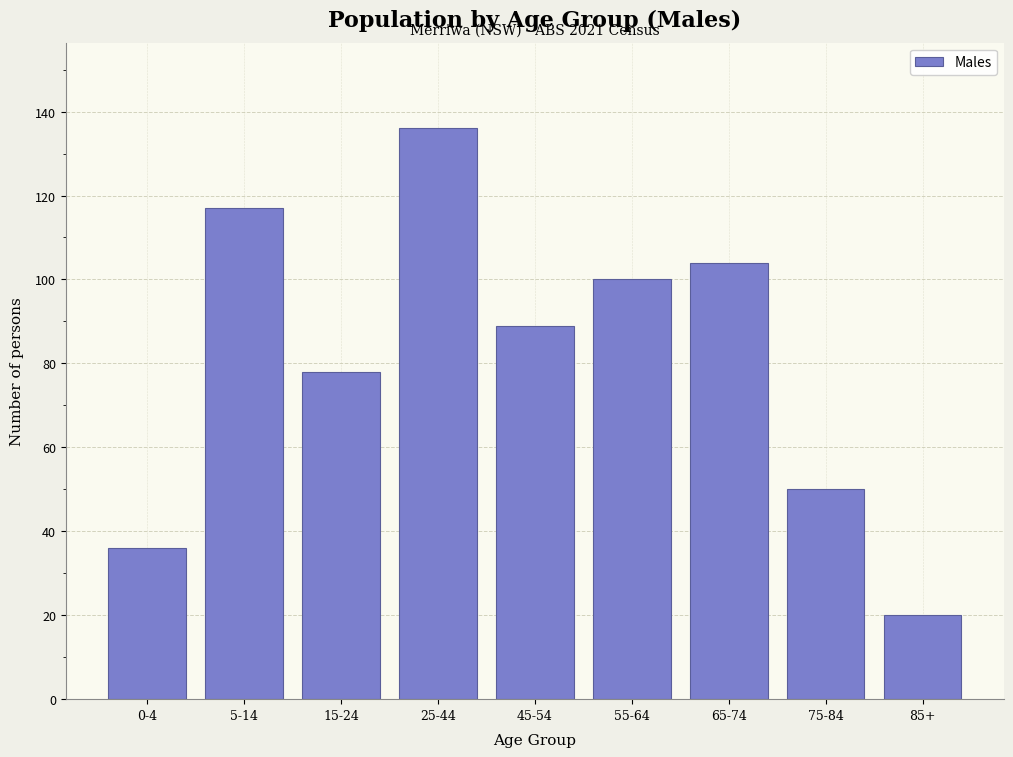

Reading left to right, list all the values displayed in this chart.

36	117	78	136	89	100	104	50	20